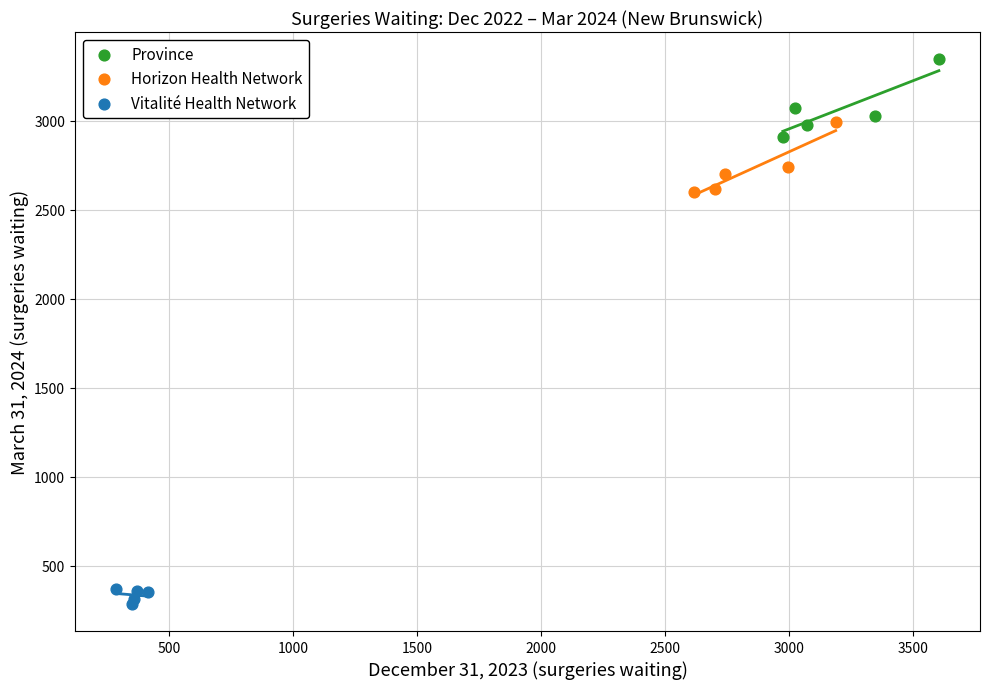

Which series contains the highest Y value?

Province